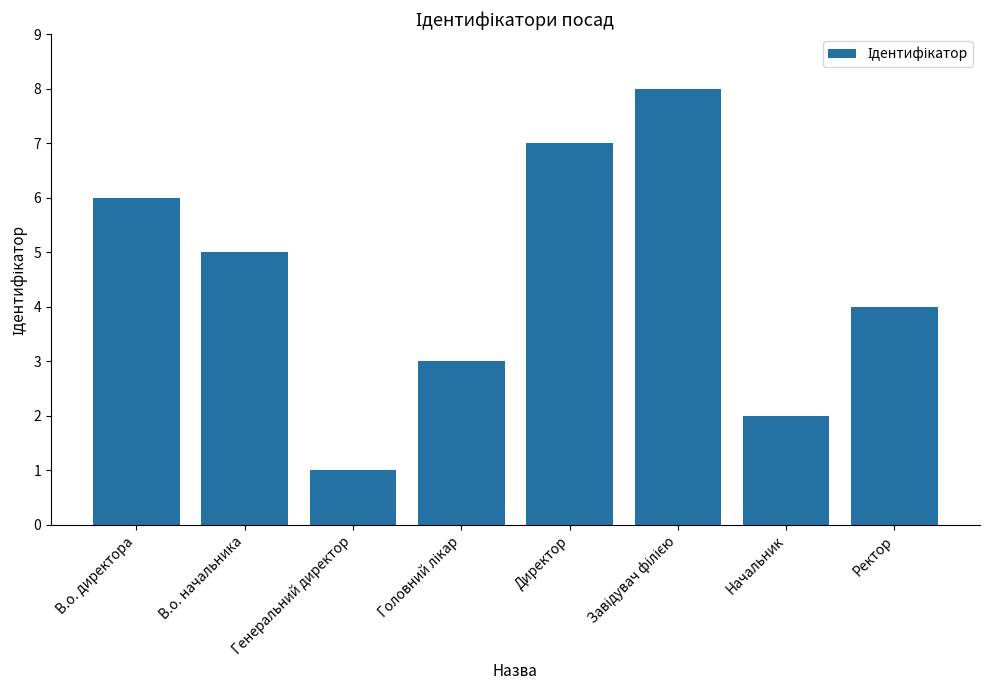

How many bars are there in total?

8